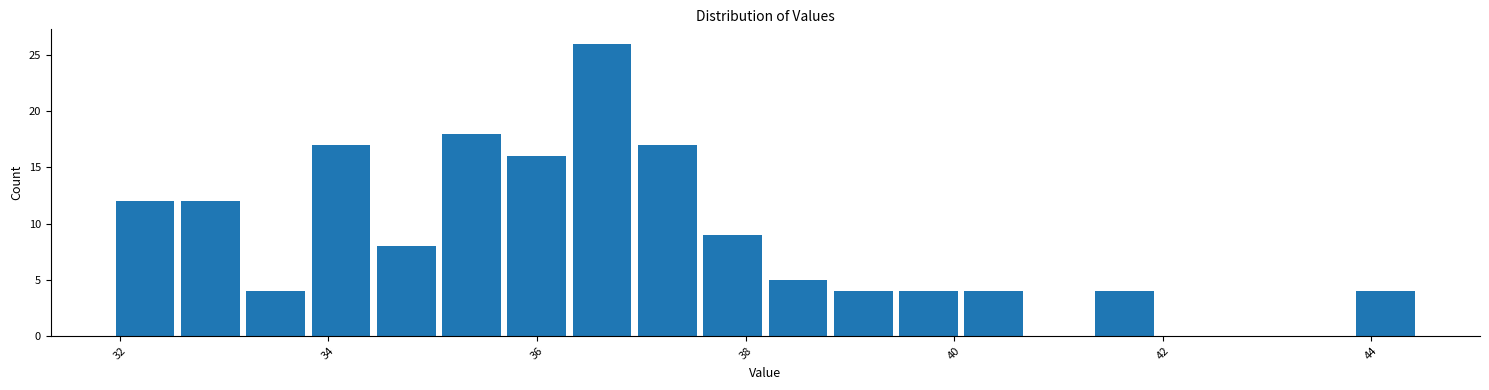

Read against the x-axis, roughly where is the centre of the tallest bar?

36.6